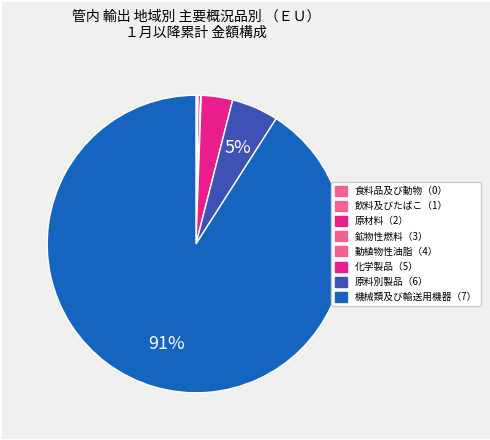

Rank the categories by value from lowest to highest.

動植物性油脂（4）, 飲料及びたばこ（1）, 鉱物性燃料（3）, 食料品及び動物（0）, 原材料（2）, 化学製品（5）, 原料別製品（6）, 機械類及び輸送用機器（7）